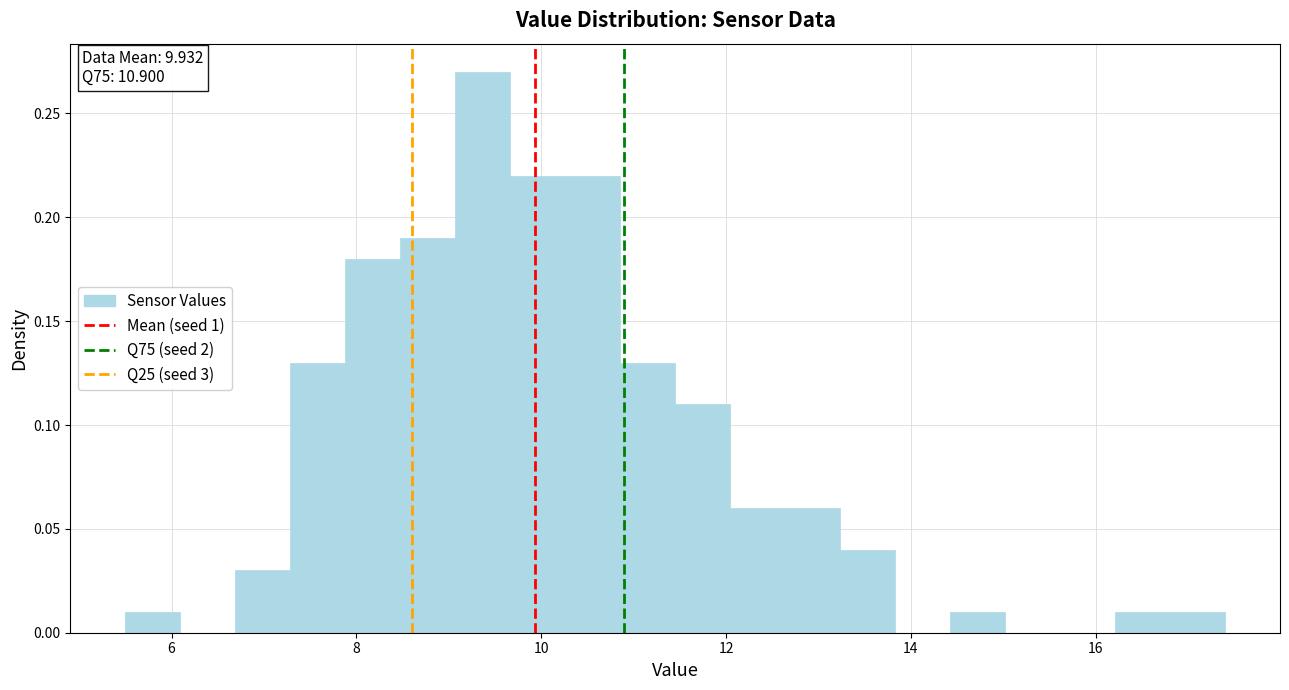

Around what value on the x-axis is the tallest bar? Give the approximate position of its centre, as read against the axis.

9.4